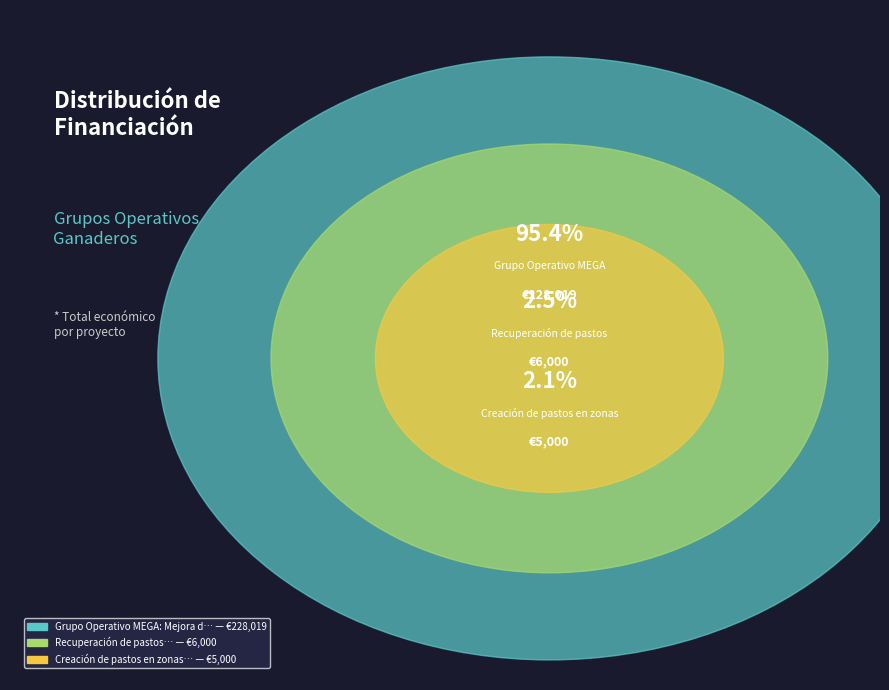

What percentage is the Grupo Operativo MEGA: Mejora de la eficiencia slice, to the nearest percent?

95%